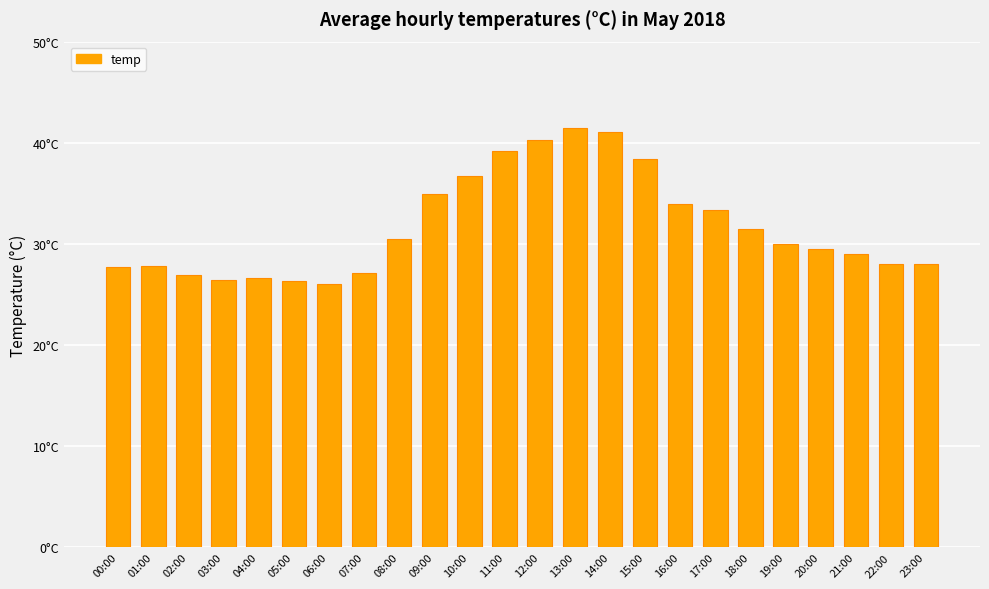

Rank the categories by value from highest to lowest.

13:00, 14:00, 12:00, 11:00, 15:00, 10:00, 09:00, 16:00, 17:00, 18:00, 08:00, 19:00, 20:00, 21:00, 22:00, 23:00, 01:00, 00:00, 07:00, 02:00, 04:00, 03:00, 05:00, 06:00